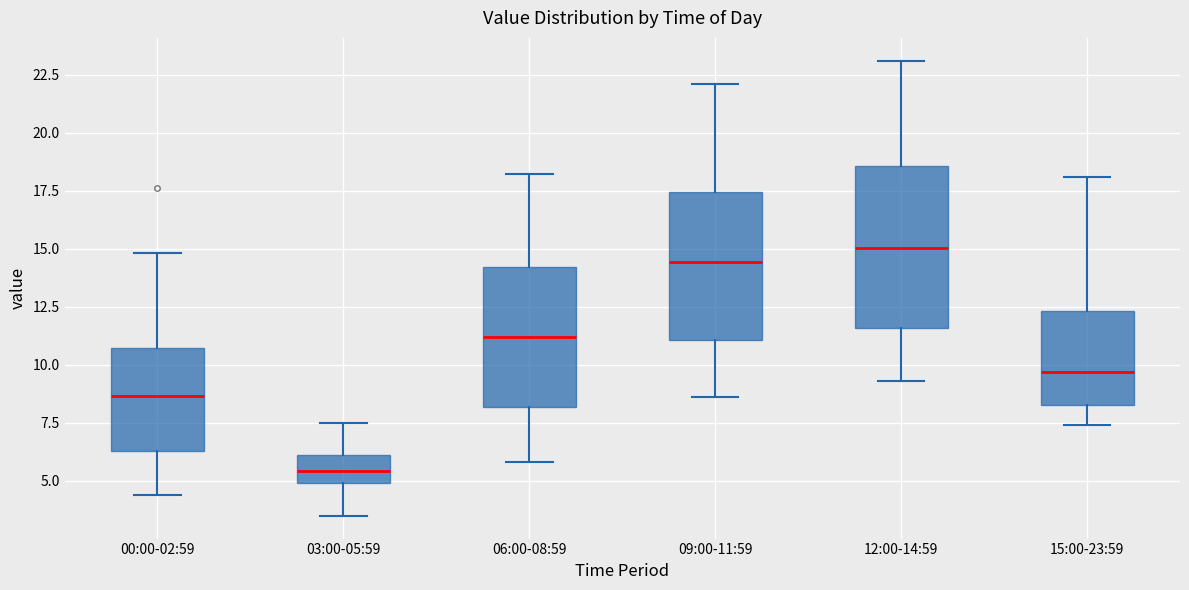

Reading left to right, read every box against the y-axis: the position of its median line, the range the box covers, and the ends of its whiskers. The values are not printed on the chart, so give them approximately, as read against the axis.

00:00-02:59: median 8.5, box 6.5 to 10.5, whiskers 4.5 to 15.0
03:00-05:59: median 5.5, box 5.0 to 6.0, whiskers 3.5 to 7.5
06:00-08:59: median 11.0, box 8.0 to 14.0, whiskers 6.0 to 18.0
09:00-11:59: median 14.5, box 11.0 to 17.5, whiskers 8.5 to 22.0
12:00-14:59: median 15.0, box 11.5 to 18.5, whiskers 9.5 to 23.0
15:00-23:59: median 9.5, box 8.5 to 12.5, whiskers 7.5 to 18.0